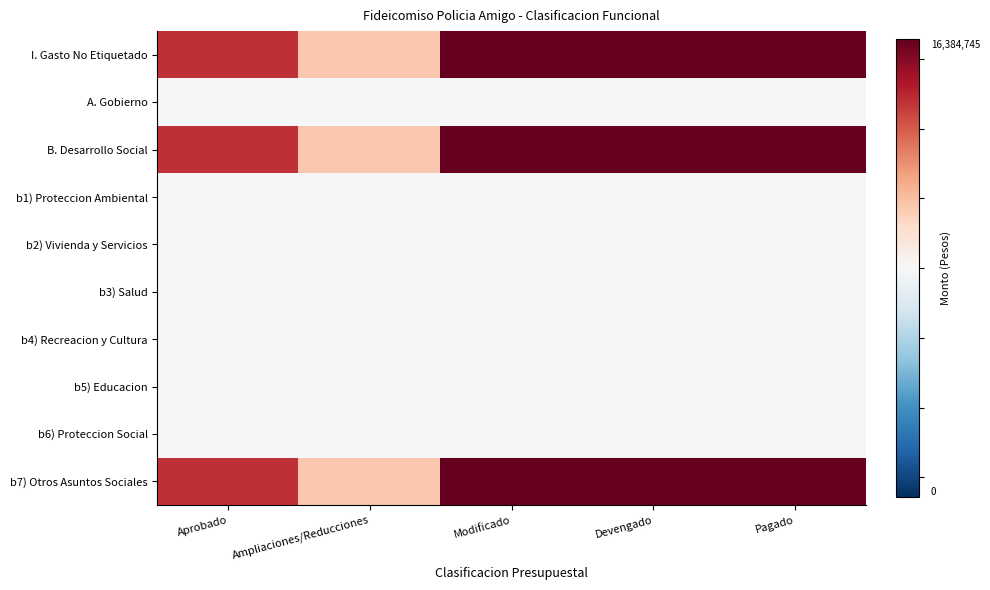

Rank the series at Ampliaciones/Reducciones from lowest to highest value.

A. Gobierno, b1) Proteccion Ambiental, b2) Vivienda y Servicios, b3) Salud, b4) Recreacion y Cultura, b5) Educacion, b6) Proteccion Social, I. Gasto No Etiquetado, B. Desarrollo Social, b7) Otros Asuntos Sociales